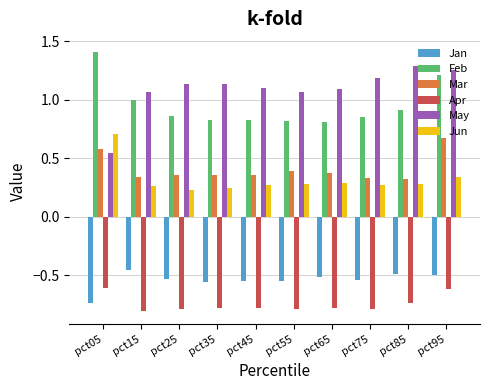

How many groups of bars are there?

10